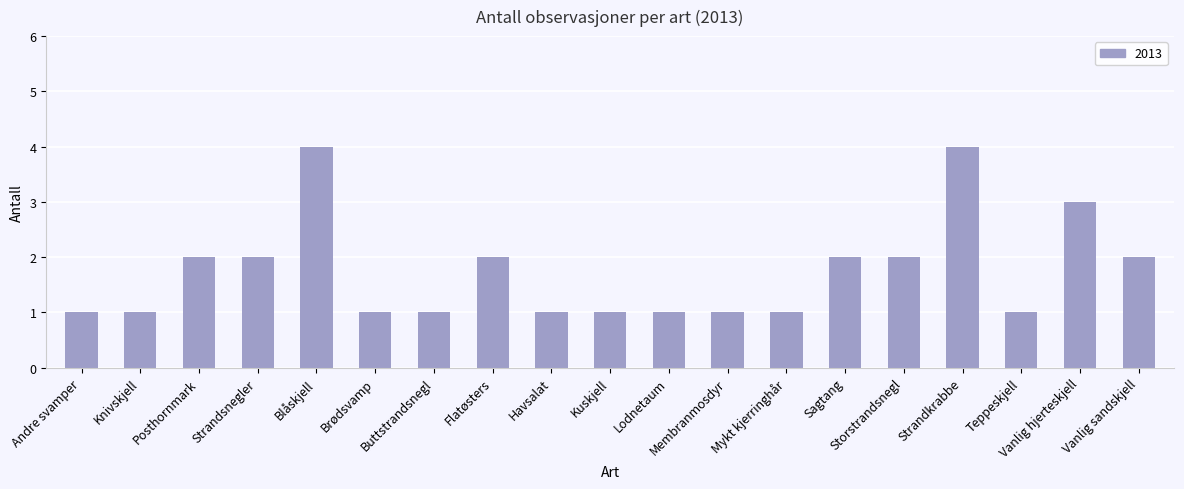

Approximately how many times larger is the value at Lodnetaum compared to Mykt kjerringhår?

1.0